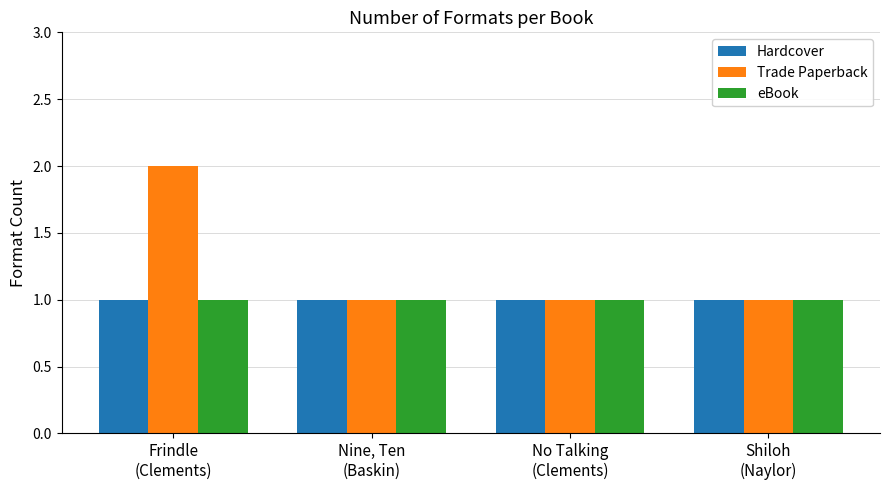

Which series has the largest total across all categories?

Trade Paperback